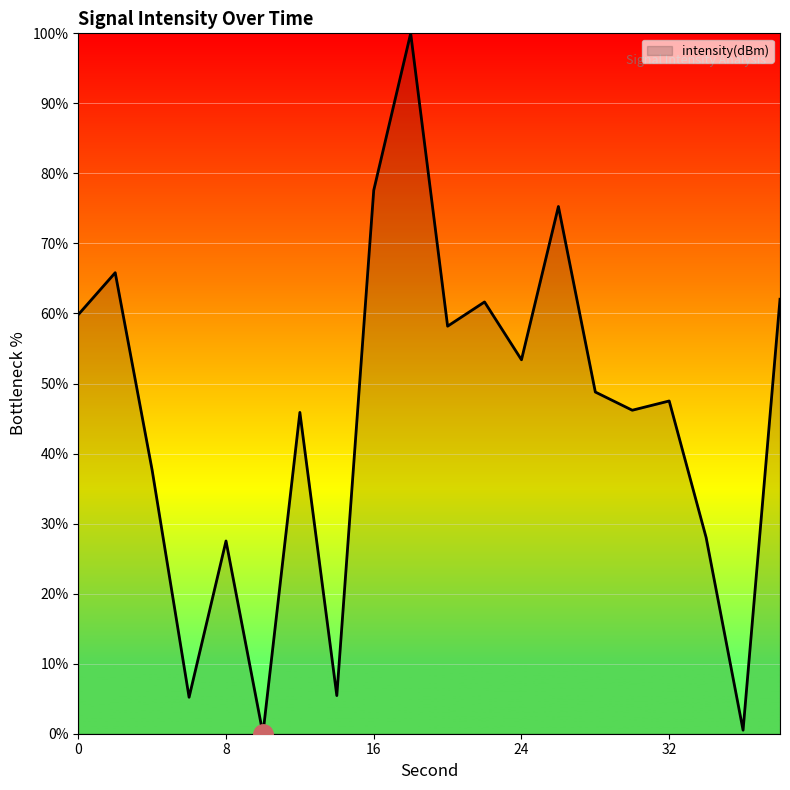

Does the chart have visible grid lines?

Yes